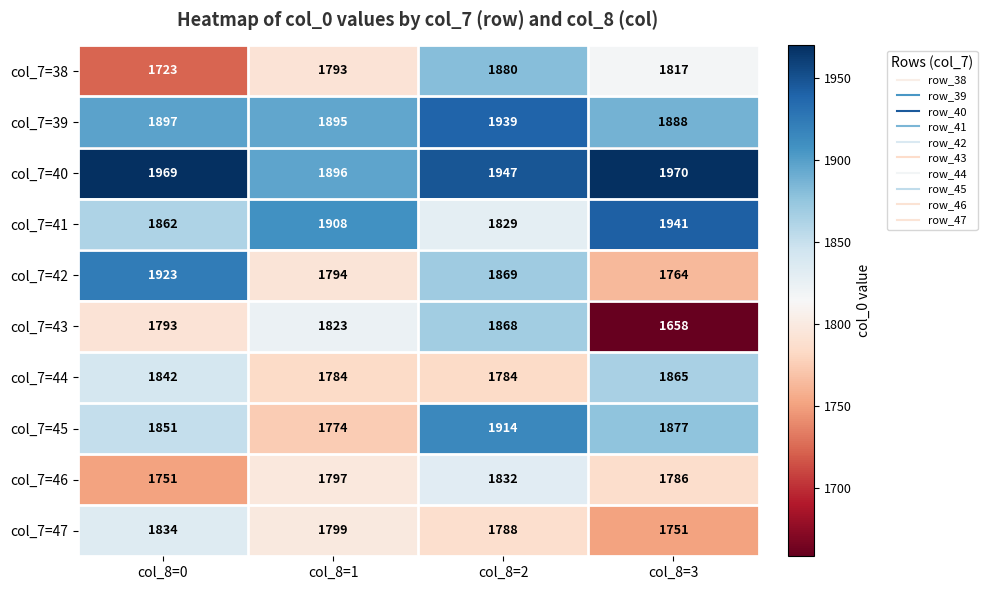

What is the difference between the highest and lowest values at col_8=2?

163